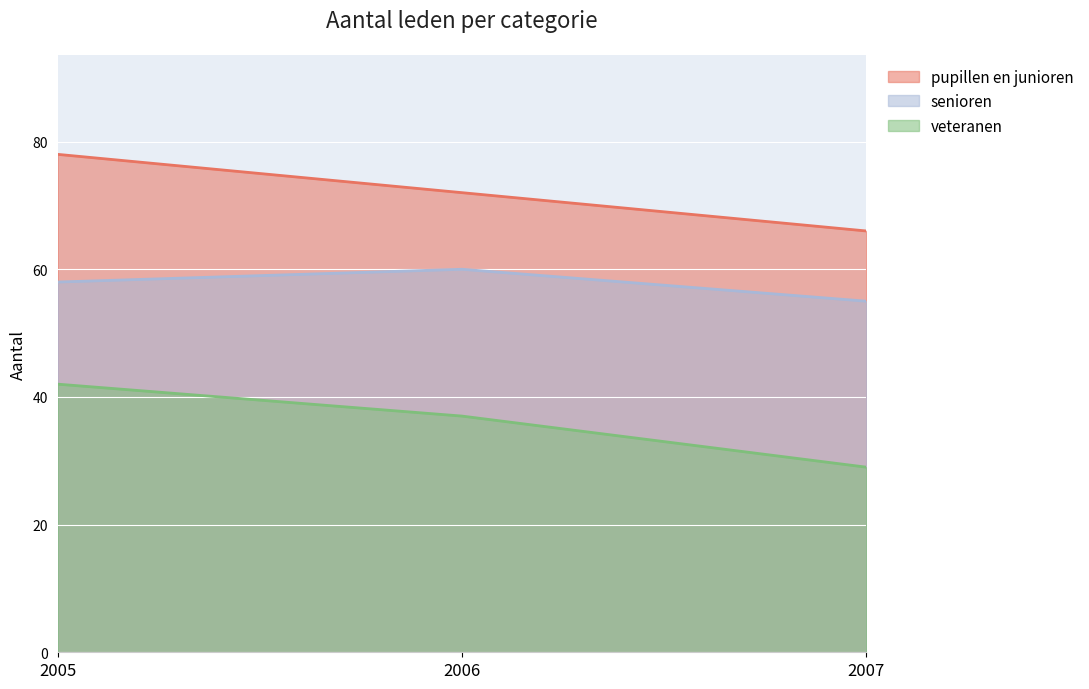

How many pupillen en junioren values are between 66 and 78?

3